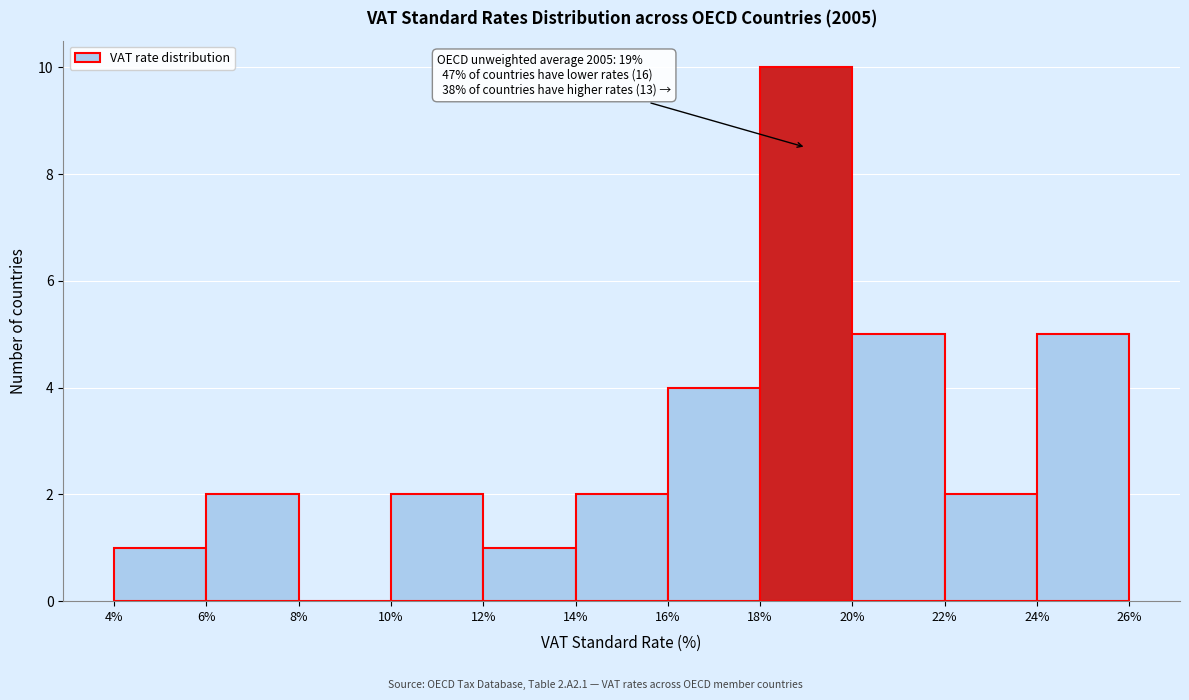

Which range on the x-axis has the tallest bar?

18% to 20%